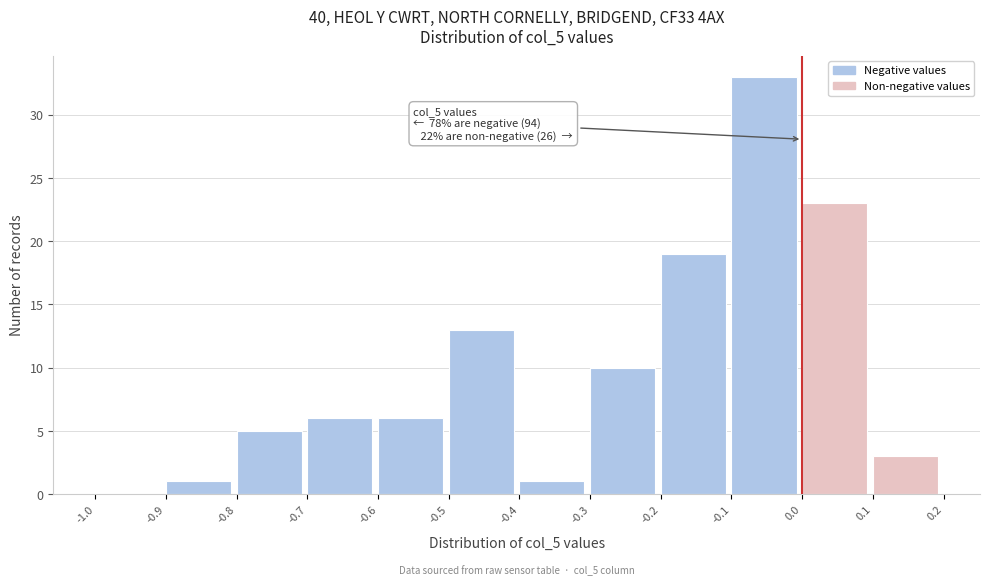

Over which range of the x-axis is the bar tallest?

-0.1 to 0.0